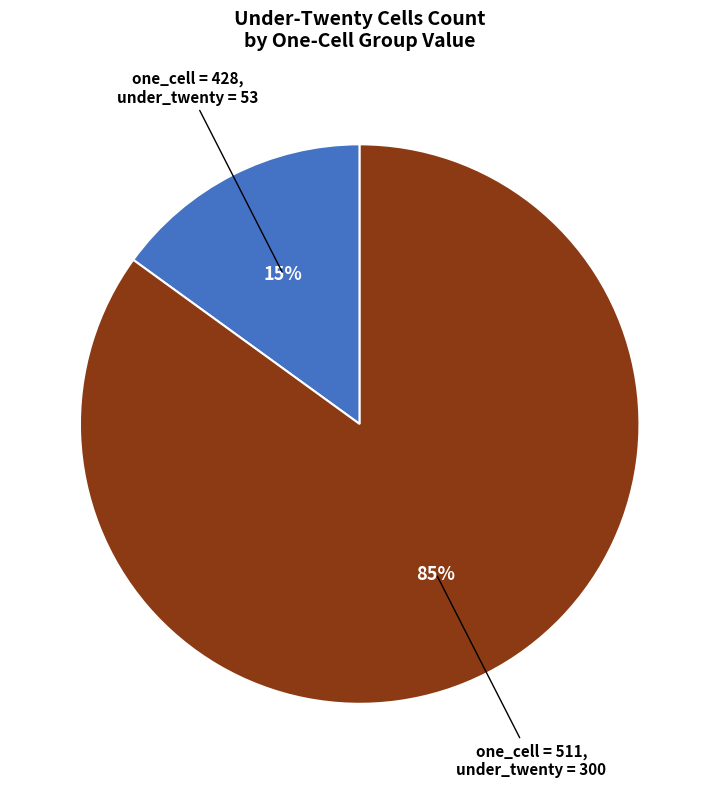

Is there any slice that represents more than half of the pie?

Yes